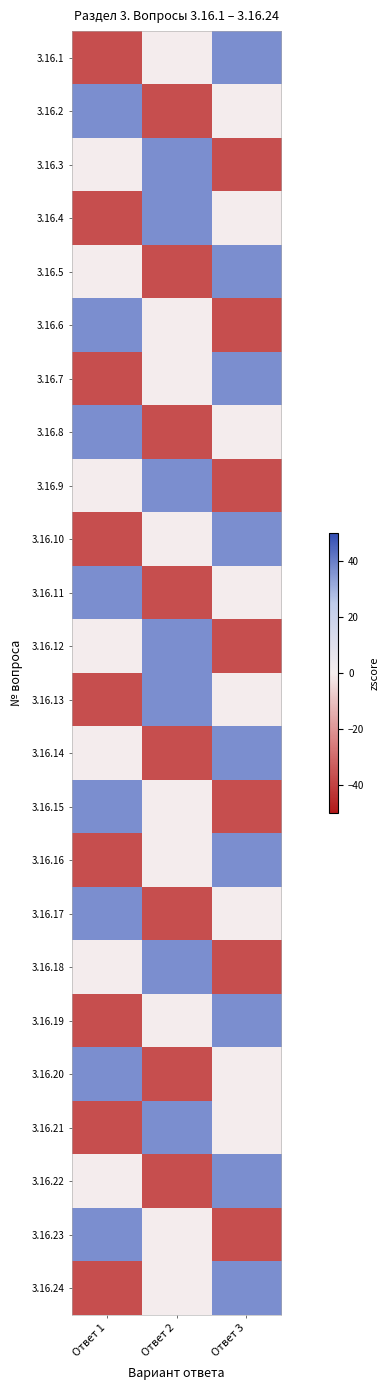

Reading left to right, what are all the values shown in this chart?

3.16.1: Ответ 1=-36.7	Ответ 2=0.0	Ответ 3=36.7
3.16.2: Ответ 1=36.7	Ответ 2=-36.7	Ответ 3=0.0
3.16.3: Ответ 1=0.0	Ответ 2=36.7	Ответ 3=-36.7
3.16.4: Ответ 1=-36.7	Ответ 2=36.7	Ответ 3=0.0
3.16.5: Ответ 1=0.0	Ответ 2=-36.7	Ответ 3=36.7
3.16.6: Ответ 1=36.7	Ответ 2=0.0	Ответ 3=-36.7
3.16.7: Ответ 1=-36.7	Ответ 2=0.0	Ответ 3=36.7
3.16.8: Ответ 1=36.7	Ответ 2=-36.7	Ответ 3=0.0
3.16.9: Ответ 1=0.0	Ответ 2=36.7	Ответ 3=-36.7
3.16.10: Ответ 1=-36.7	Ответ 2=0.0	Ответ 3=36.7
3.16.11: Ответ 1=36.7	Ответ 2=-36.7	Ответ 3=0.0
3.16.12: Ответ 1=0.0	Ответ 2=36.7	Ответ 3=-36.7
3.16.13: Ответ 1=-36.7	Ответ 2=36.7	Ответ 3=0.0
3.16.14: Ответ 1=0.0	Ответ 2=-36.7	Ответ 3=36.7
3.16.15: Ответ 1=36.7	Ответ 2=0.0	Ответ 3=-36.7
3.16.16: Ответ 1=-36.7	Ответ 2=0.0	Ответ 3=36.7
3.16.17: Ответ 1=36.7	Ответ 2=-36.7	Ответ 3=0.0
3.16.18: Ответ 1=0.0	Ответ 2=36.7	Ответ 3=-36.7
3.16.19: Ответ 1=-36.7	Ответ 2=0.0	Ответ 3=36.7
3.16.20: Ответ 1=36.7	Ответ 2=-36.7	Ответ 3=0.0
3.16.21: Ответ 1=-36.7	Ответ 2=36.7	Ответ 3=0.0
3.16.22: Ответ 1=0.0	Ответ 2=-36.7	Ответ 3=36.7
3.16.23: Ответ 1=36.7	Ответ 2=0.0	Ответ 3=-36.7
3.16.24: Ответ 1=-36.7	Ответ 2=0.0	Ответ 3=36.7